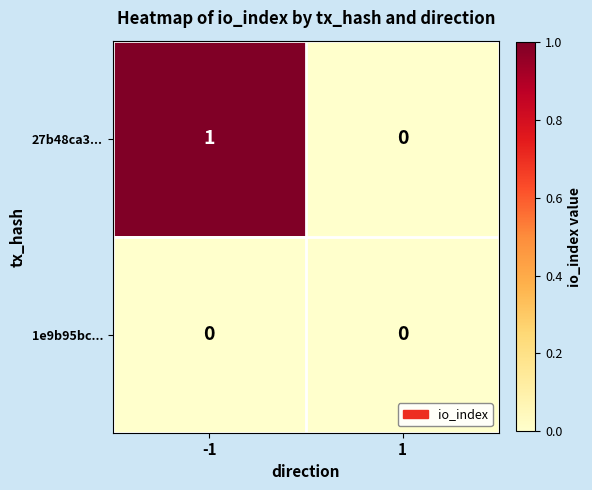

Which series has the largest range (max minus min)?

27b48ca3...